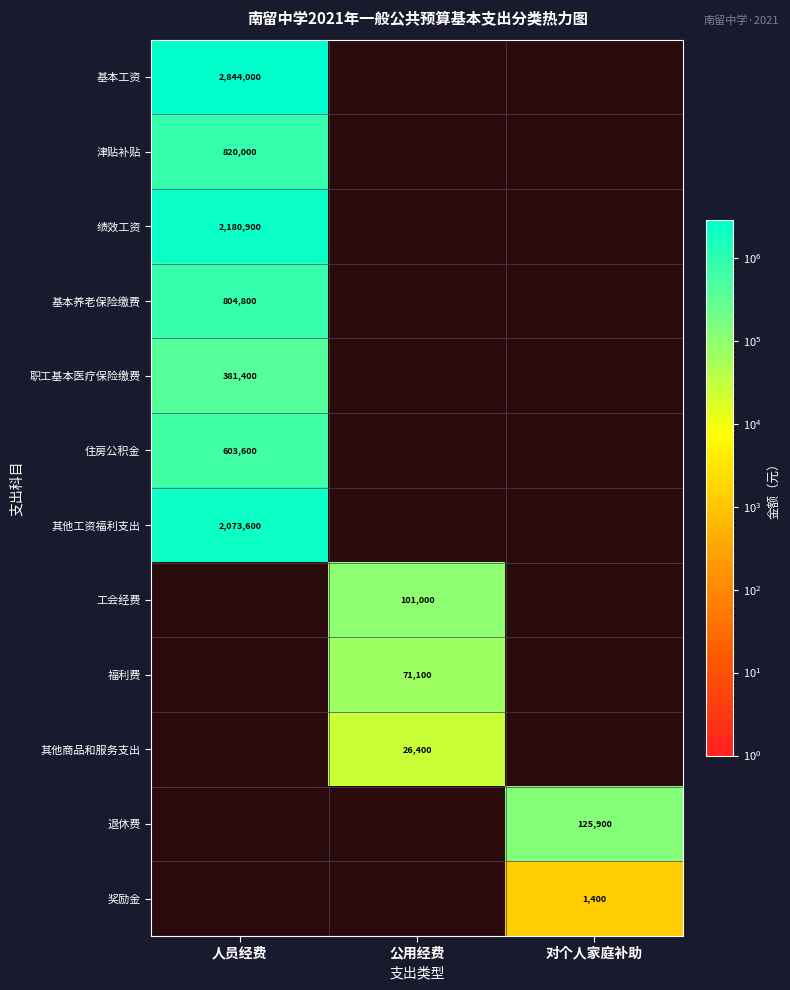

Count the number of data series in this chart.

12